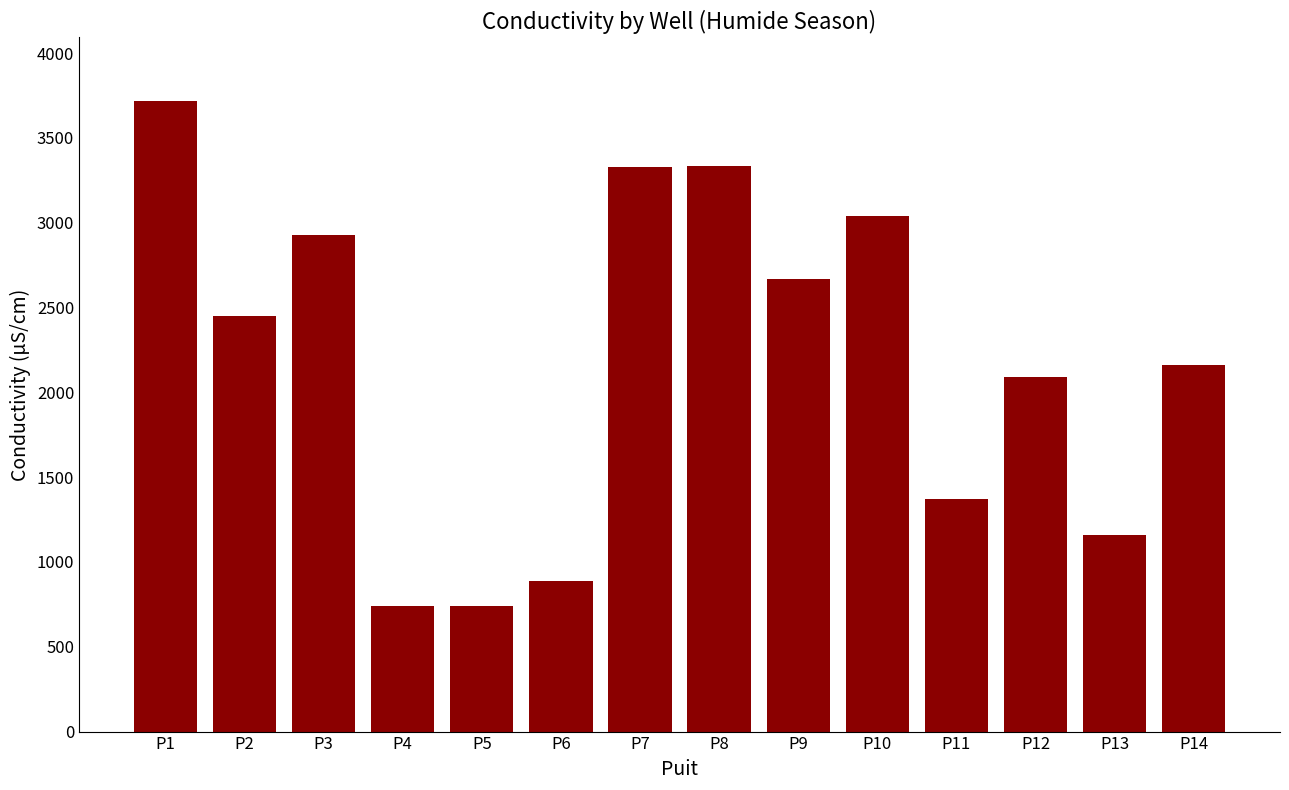

How many values are below 2450?

7